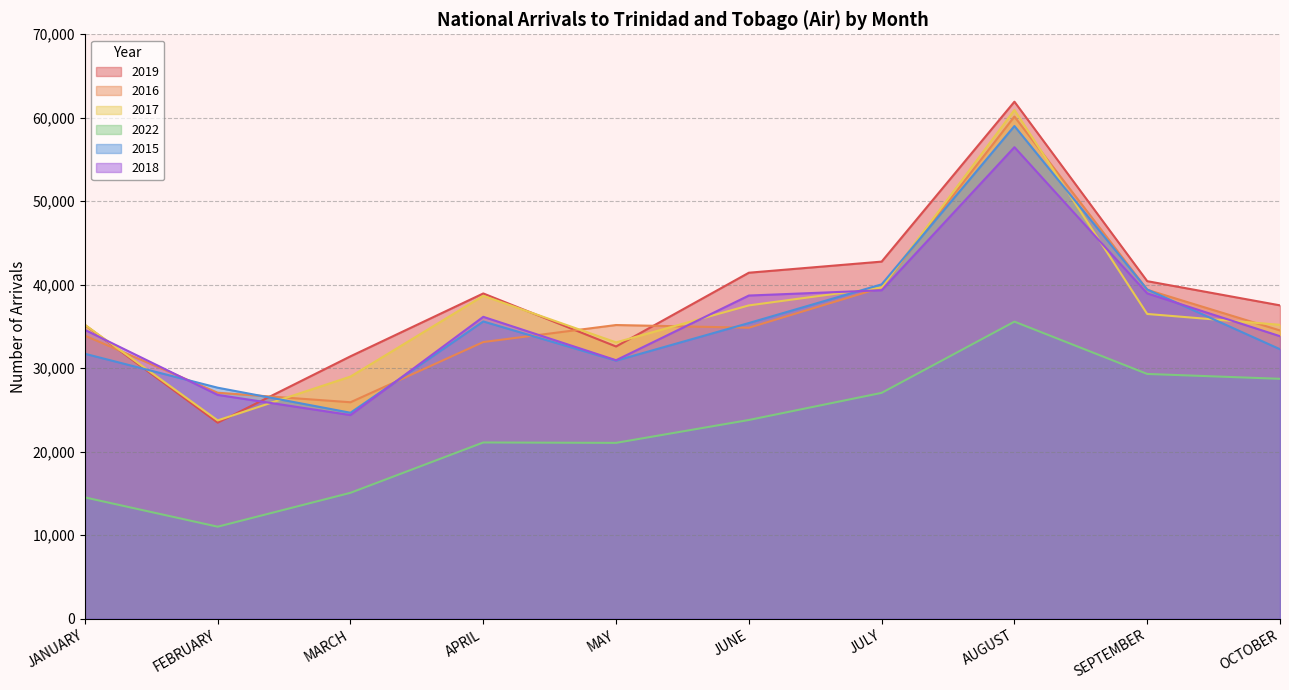

Which category has the highest value in the 2018 series?

AUGUST